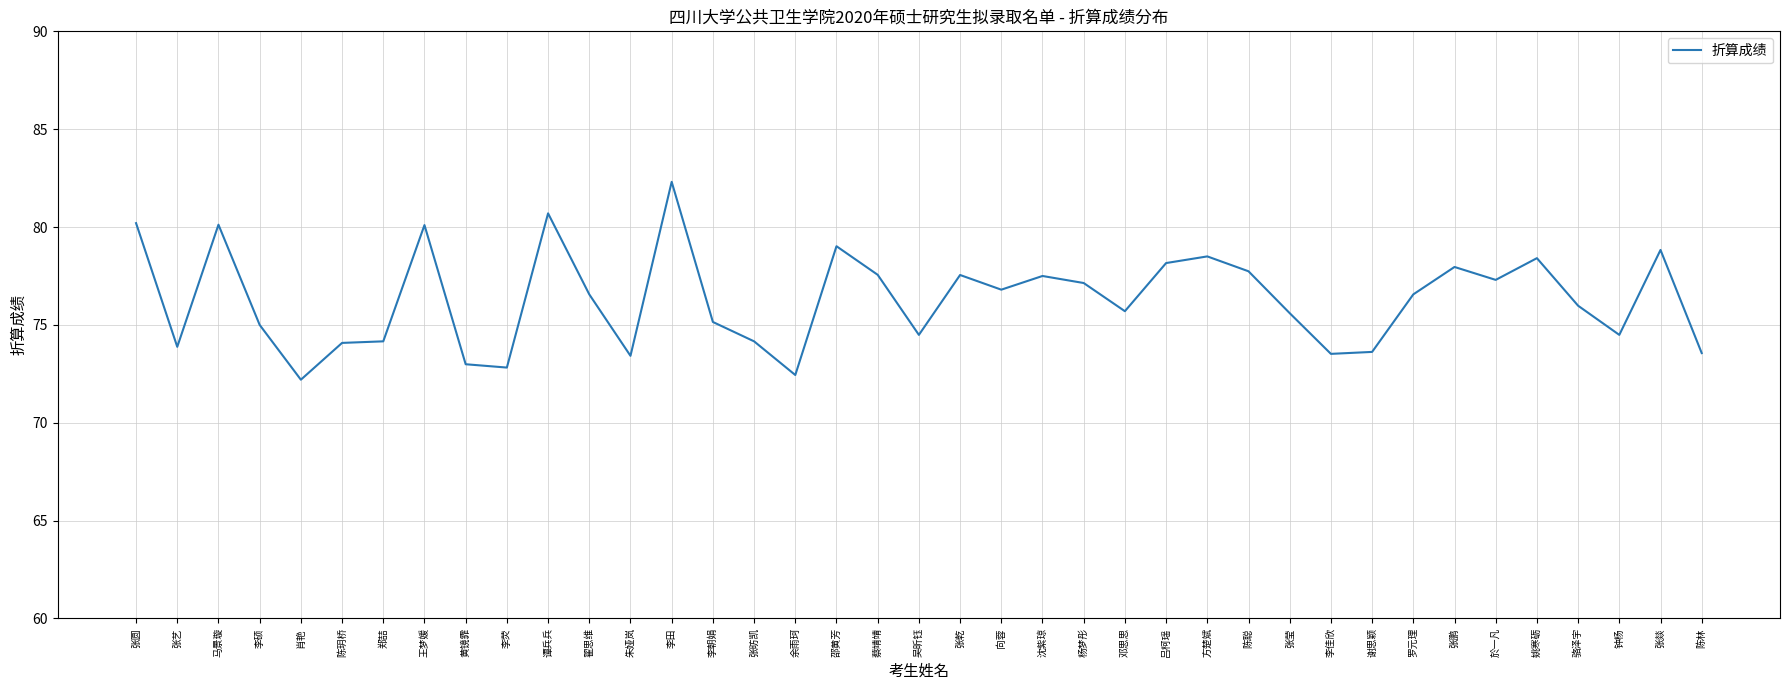

At which category does the chart reach its peak across all series?

李田